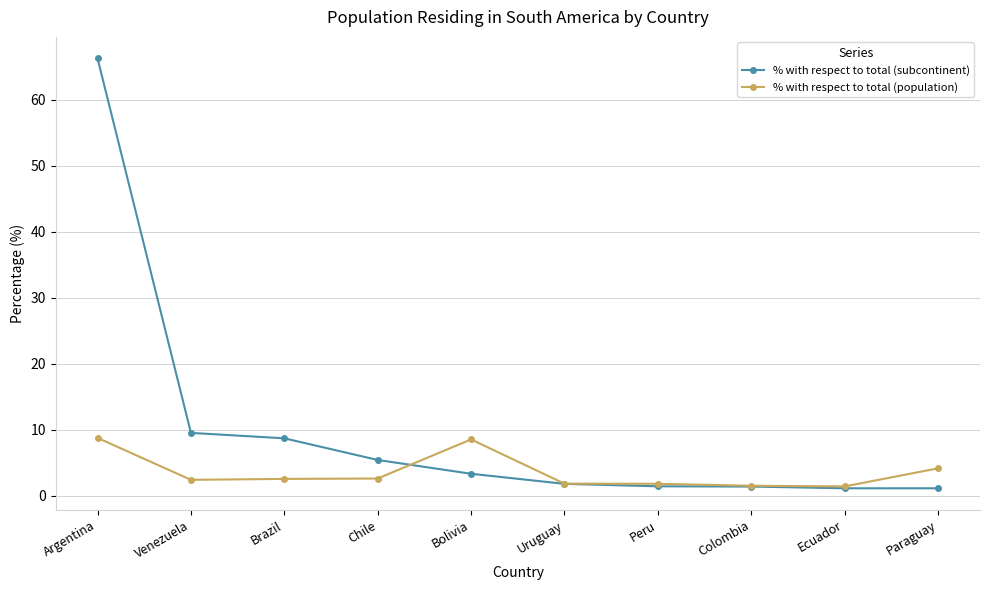

What is the label of the 7th point from the left?

Peru